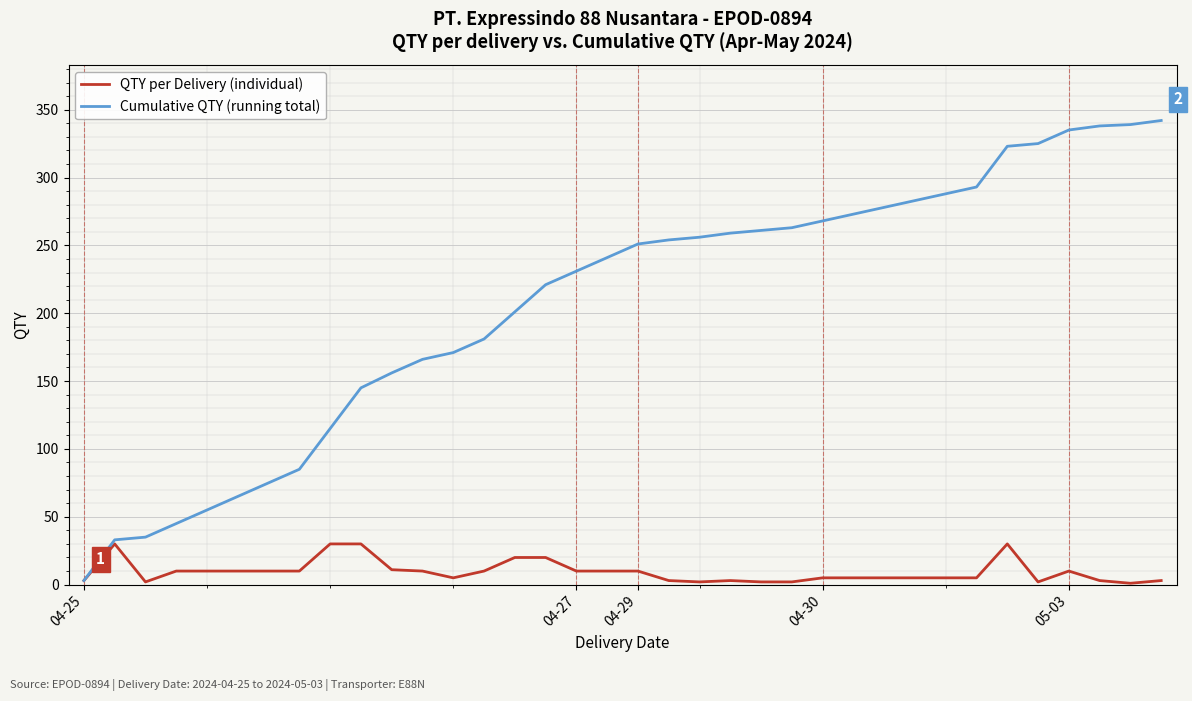

What is the greatest value displayed?

342